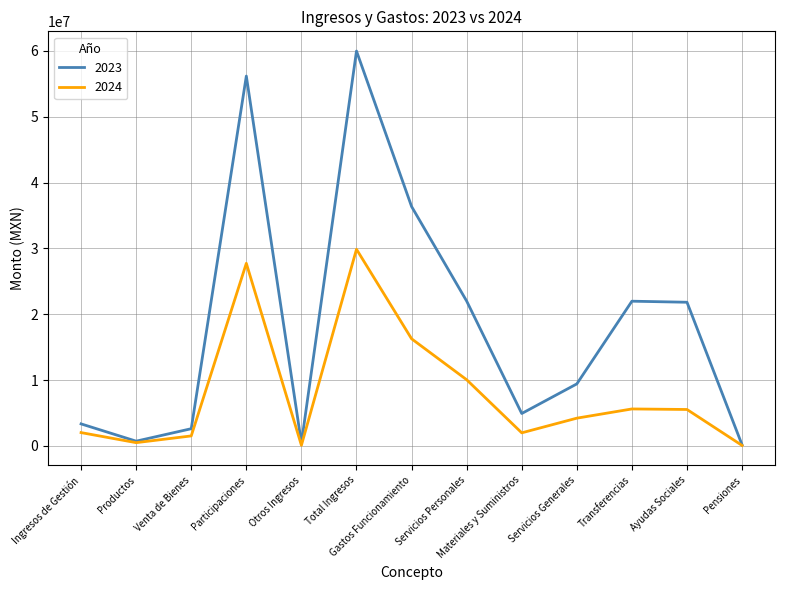

At Materiales y Suministros, list the series in order from smallest to largest.

2024, 2023